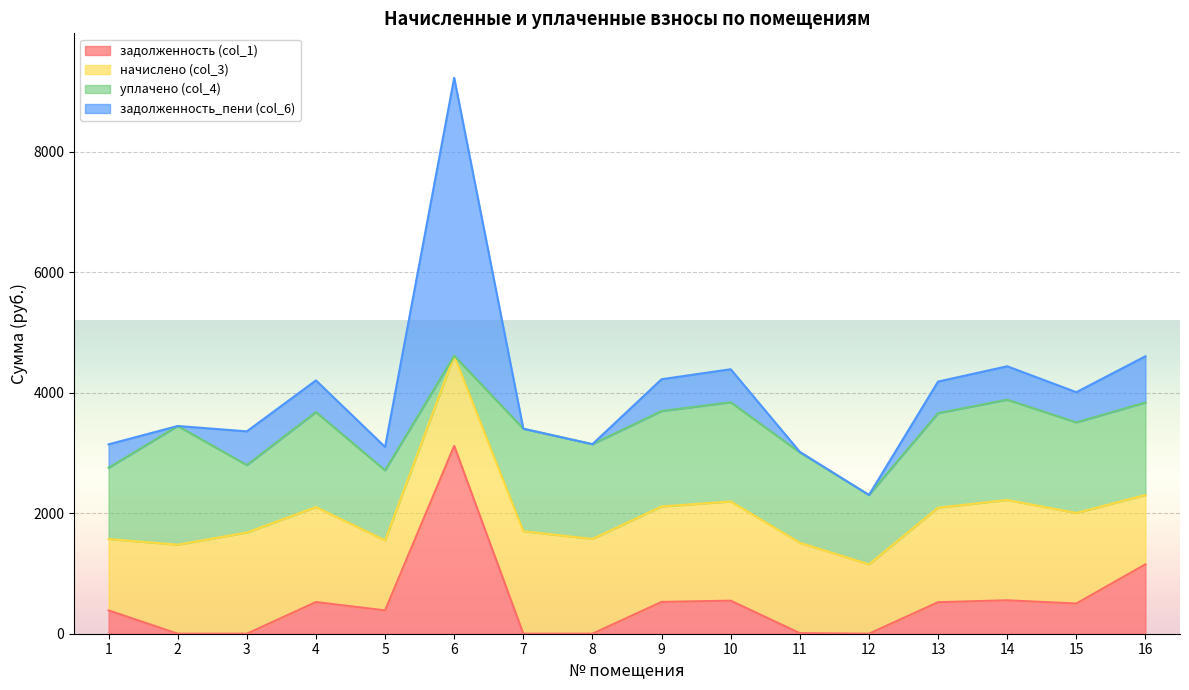

What is the difference between the задолженность (col_1) values at 12 and 3?

0.1